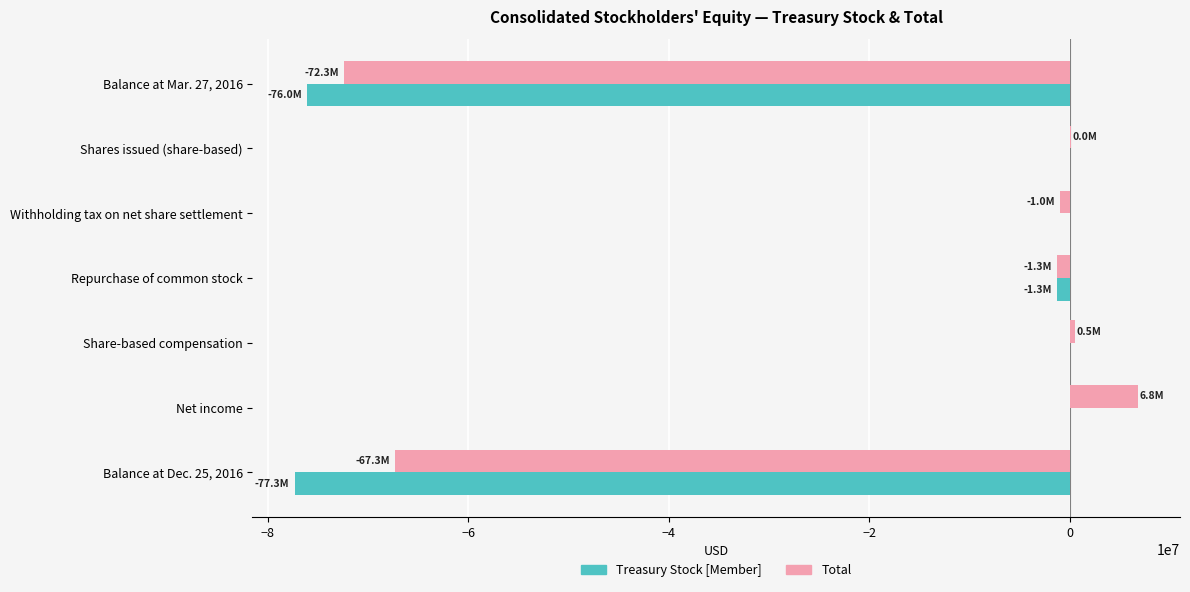

Which series changed the most between Balance at Mar. 27, 2016 and Net income?

Total